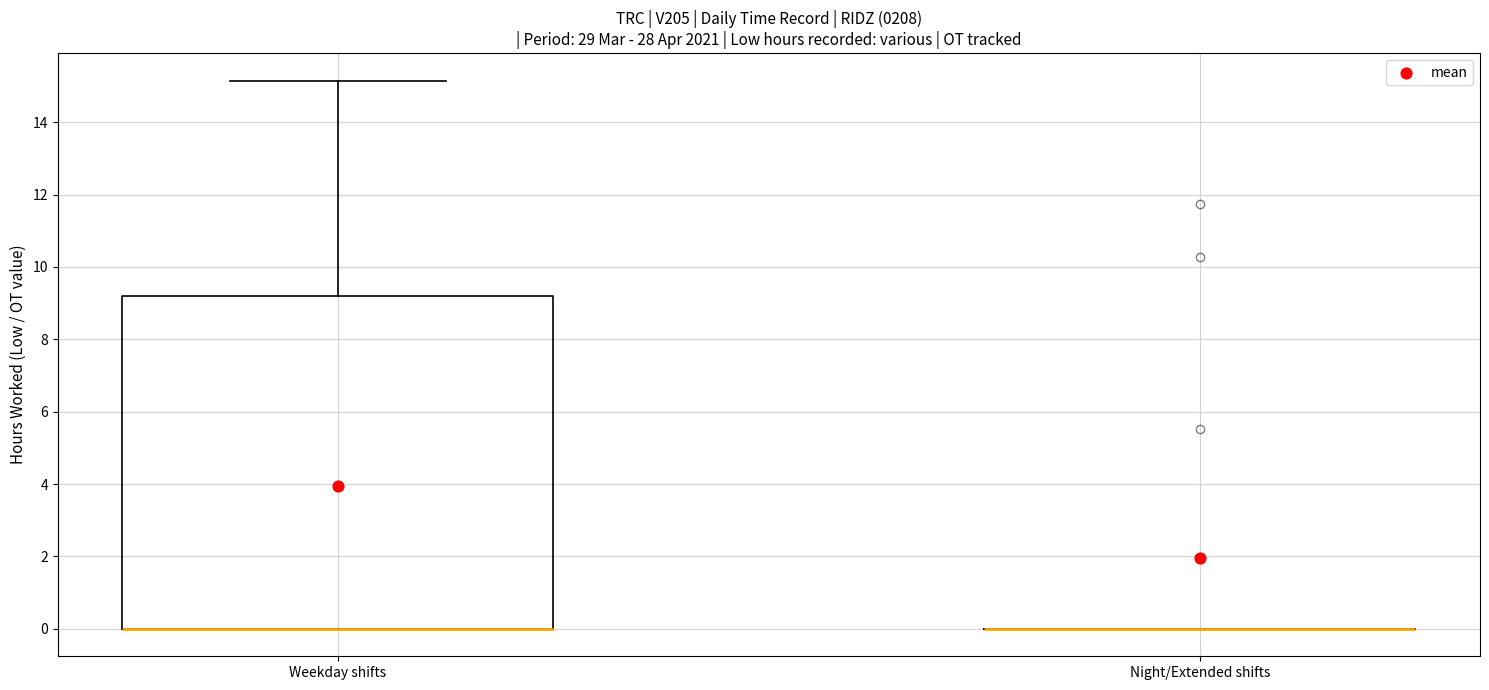

Reading left to right, transcribe this box plot: for each box, give where its median line is, the range the box spans, and where its two whiskers end, as read against the y-axis. The values are not printed on the chart, so give them approximately, as read against the axis.

Weekday shifts: median 0.0 (drawn on the box's lower edge), box 0.0 to 9.2, whiskers 0.0 to 15.2
Night/Extended shifts: box collapsed to a line at 0.0, whiskers 0.0 to 0.0